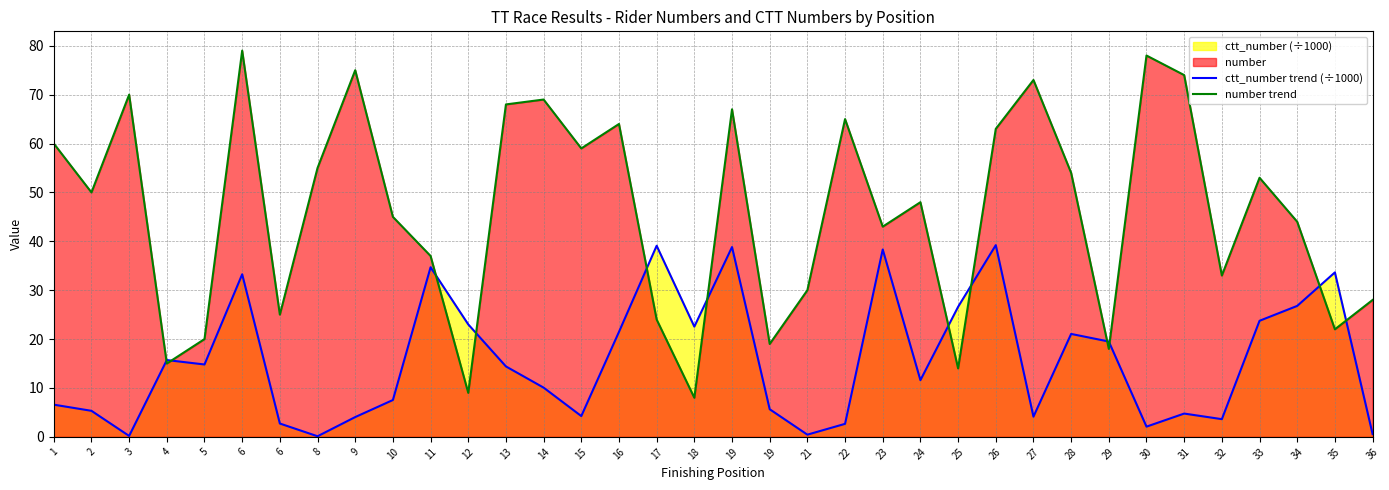

Rank the series by their average value, from highest to lowest.

number trend, ctt_number trend (÷1000)